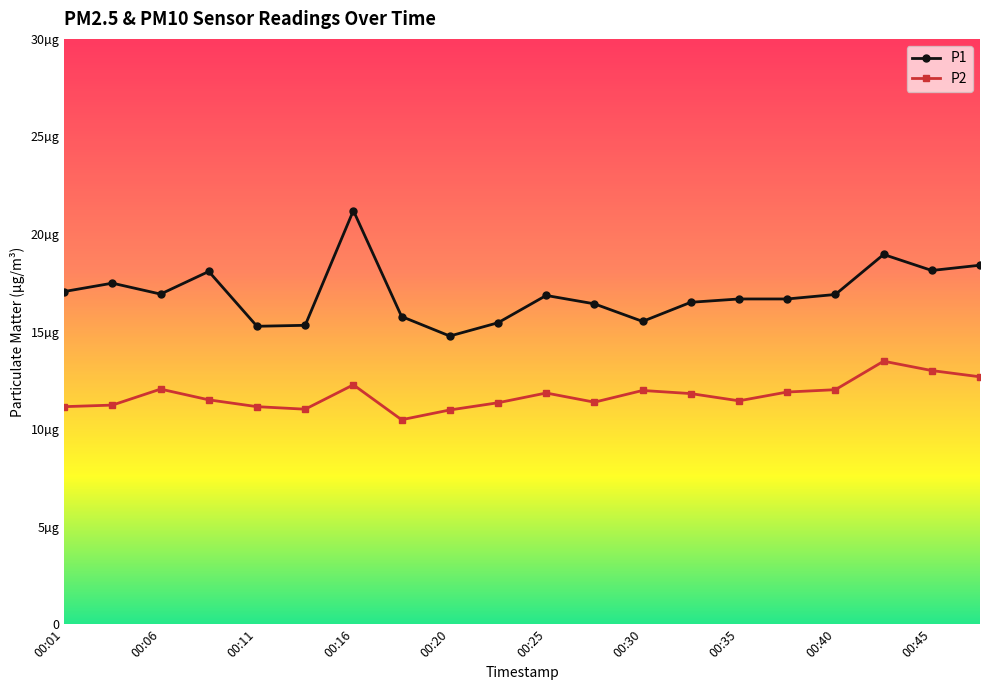

At which category does the chart reach its minimum across all series?

00:18